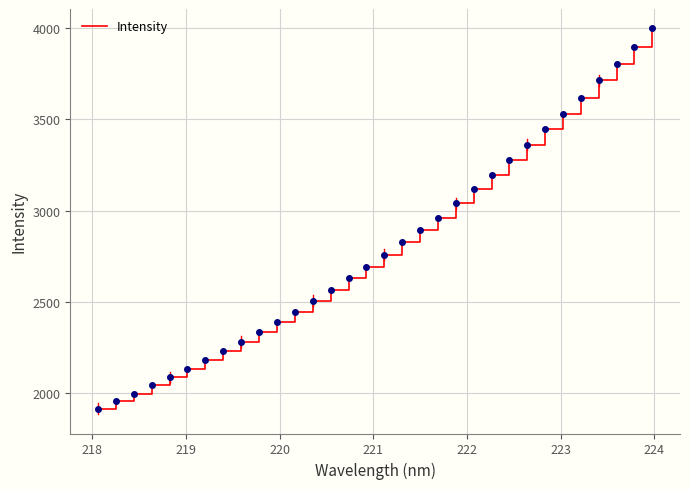

What is the greatest value displayed?

3999.1